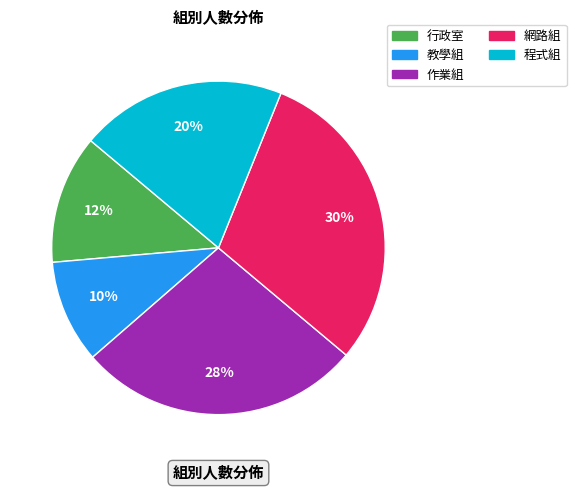

Do 程式組 and 教學組 together represent more than half of the pie?

No